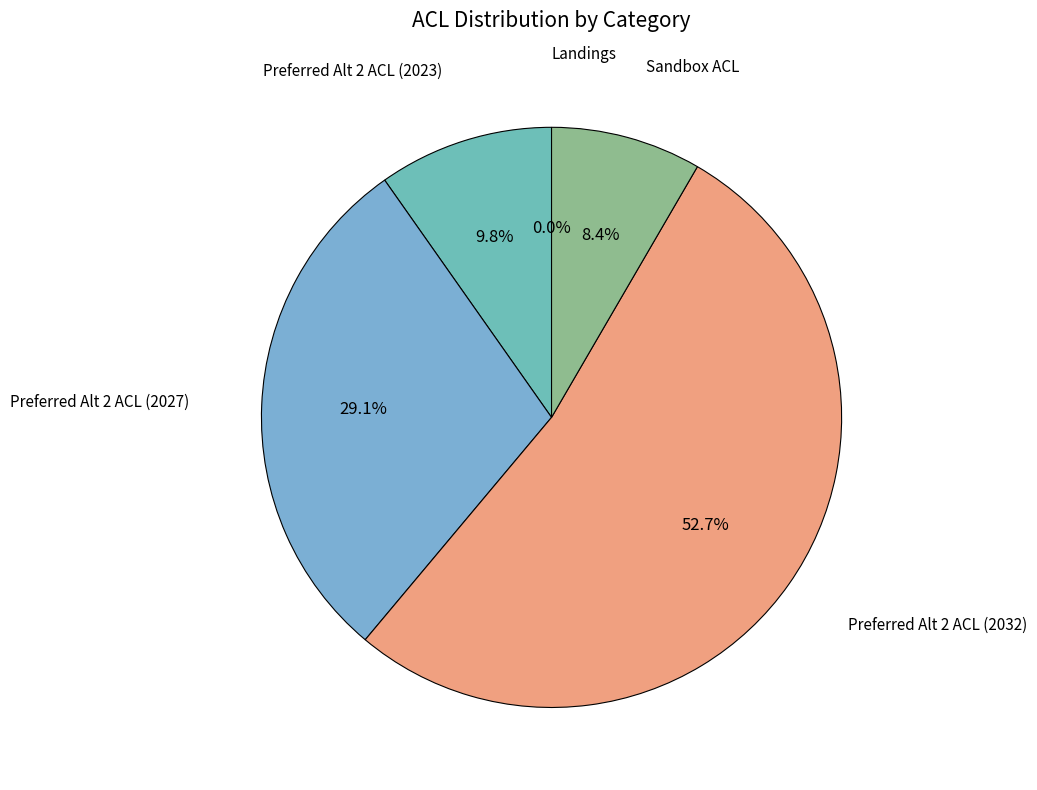

To the nearest percent, what is the combined percentage of Preferred Alt 2 ACL (2023) and Preferred Alt 2 ACL (2027)?

39%